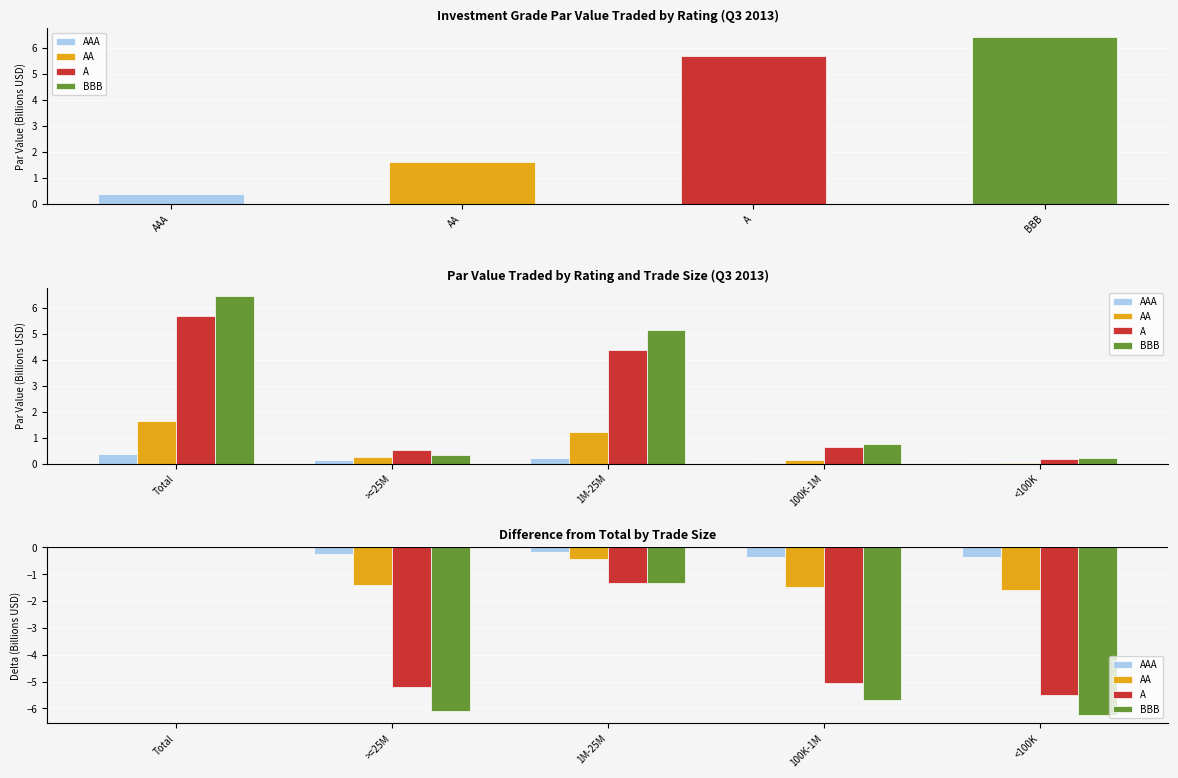

What are all the series names shown in the legend?

AAA, AA, A, BBB